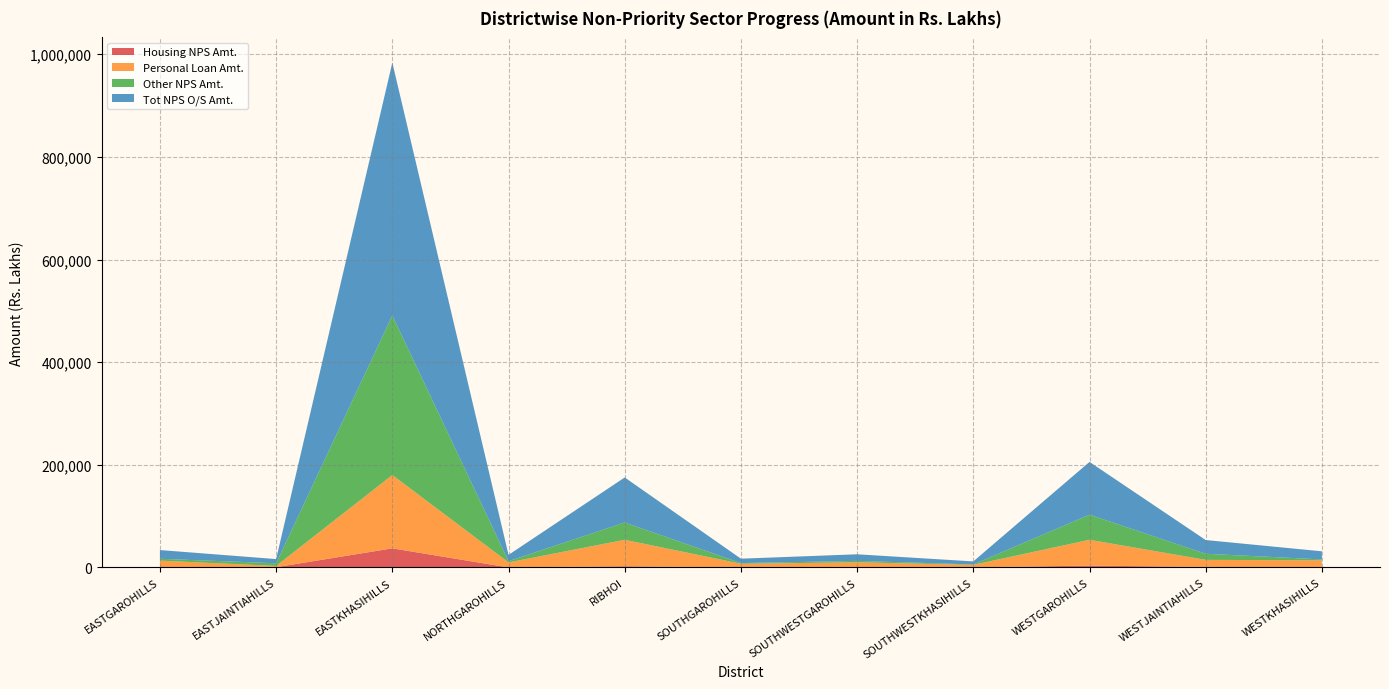

Reading right to left, list all the values displayed in this chart.

Housing NPS Amt.: WESTKHASIHILLS=364.5	WESTJAINTIAHILLS=1060.7	WESTGAROHILLS=3670.1	SOUTHWESTKHASIHILLS=172.9	SOUTHWESTGAROHILLS=240.5	SOUTHGAROHILLS=53.4	RIBHOI=2376.9	NORTHGAROHILLS=60.1	EASTKHASIHILLS=37235.3	EASTJAINTIAHILLS=538.3	EASTGAROHILLS=269.8
Personal Loan Amt.: WESTKHASIHILLS=13466.8	WESTJAINTIAHILLS=13747.2	WESTGAROHILLS=50245.8	SOUTHWESTKHASIHILLS=4934.5	SOUTHWESTGAROHILLS=9818.3	SOUTHGAROHILLS=7207.1	RIBHOI=51548.6	NORTHGAROHILLS=9788.8	EASTKHASIHILLS=142918.6	EASTJAINTIAHILLS=2463.6	EASTGAROHILLS=13078.5
Other NPS Amt.: WESTKHASIHILLS=1892.3	WESTJAINTIAHILLS=11893.7	WESTGAROHILLS=48880.9	SOUTHWESTKHASIHILLS=797.2	SOUTHWESTGAROHILLS=2776.0	SOUTHGAROHILLS=1303.3	RIBHOI=33667.4	NORTHGAROHILLS=2417.9	EASTKHASIHILLS=310938.8	EASTJAINTIAHILLS=5178.9	EASTGAROHILLS=3614.8
Tot NPS O/S Amt.: WESTKHASIHILLS=15757.3	WESTJAINTIAHILLS=26749.4	WESTGAROHILLS=102885.7	SOUTHWESTKHASIHILLS=5904.6	SOUTHWESTGAROHILLS=12838.3	SOUTHGAROHILLS=8565.3	RIBHOI=87814.6	NORTHGAROHILLS=12268.6	EASTKHASIHILLS=492603.3	EASTJAINTIAHILLS=8191.6	EASTGAROHILLS=16961.8